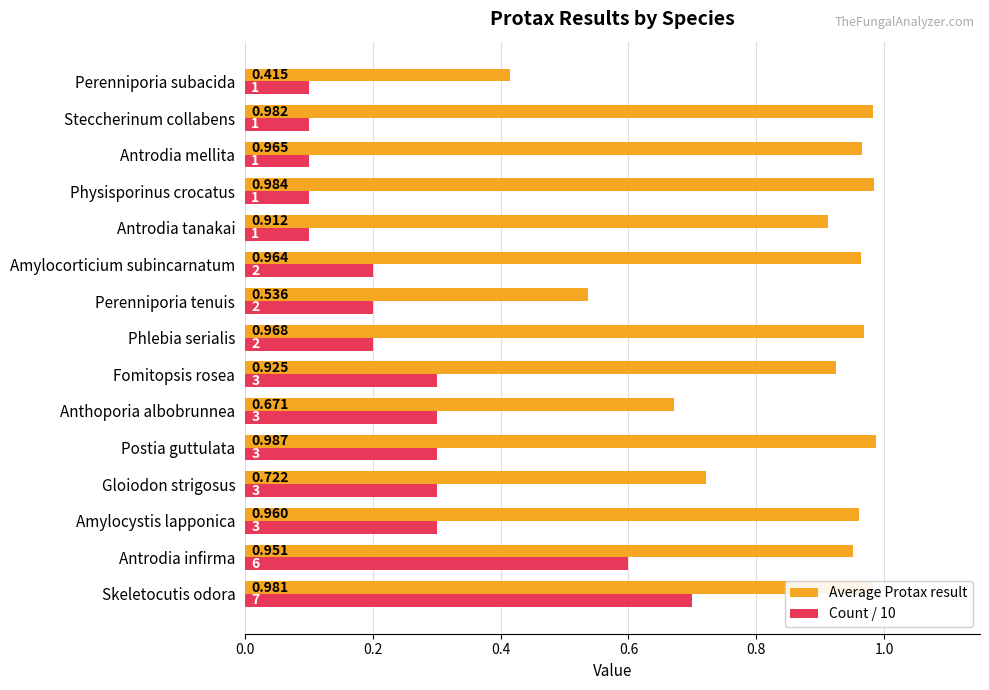

Which series has the largest total across all categories?

Average Protax result